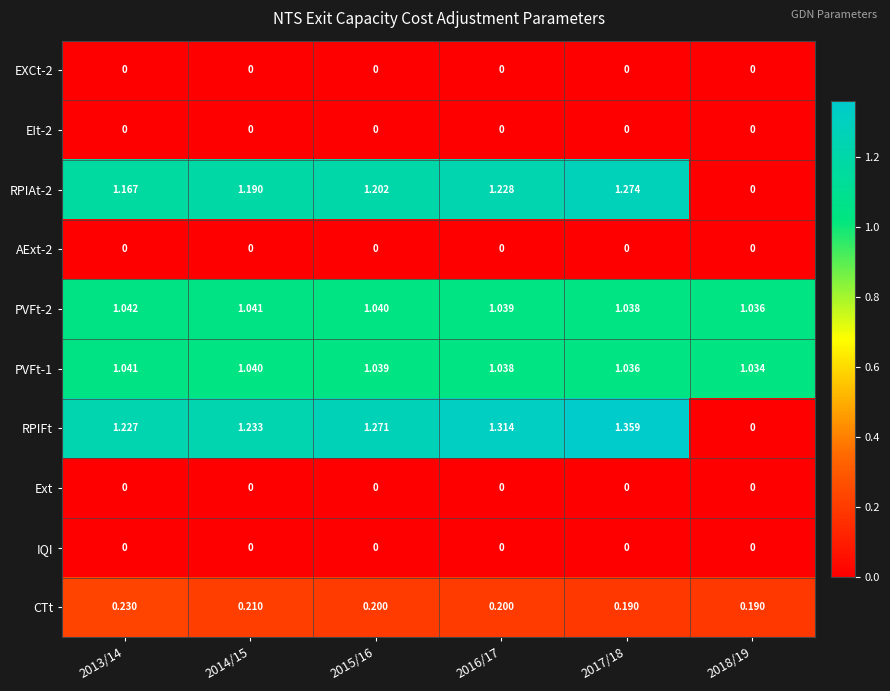

Which series has the largest total across all categories?

RPIFt